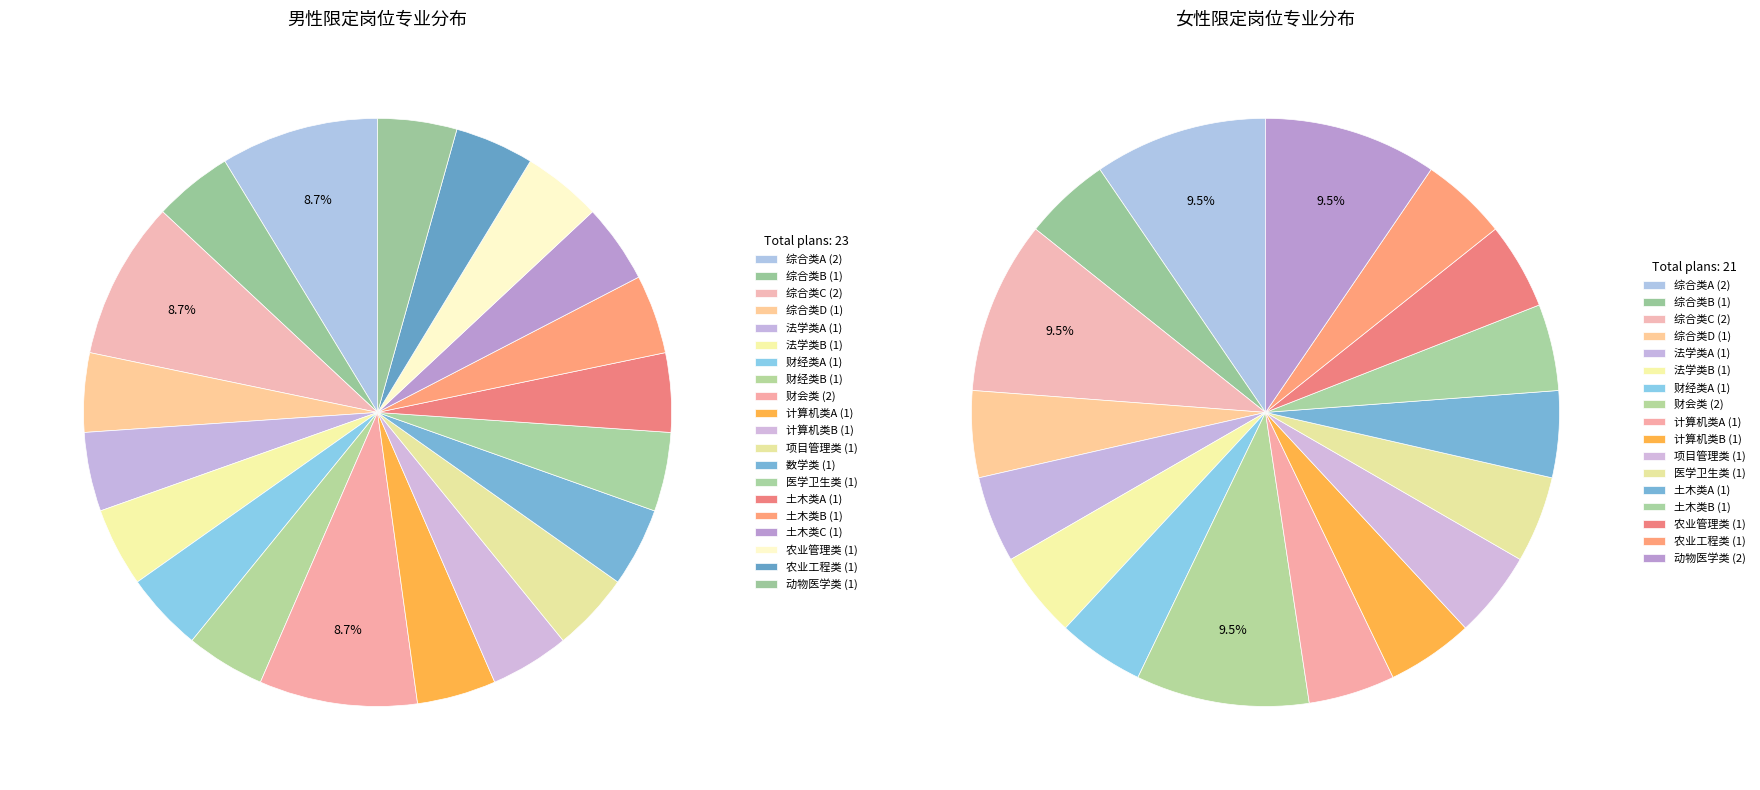

To the nearest percent, what percentage of the pie is 财经类A?

5%